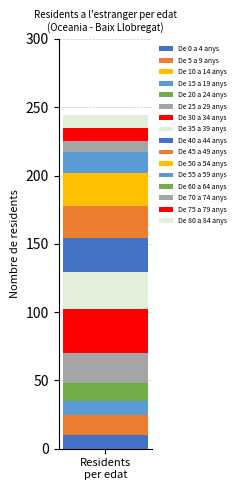

Does the chart contain stacked bars?

Yes